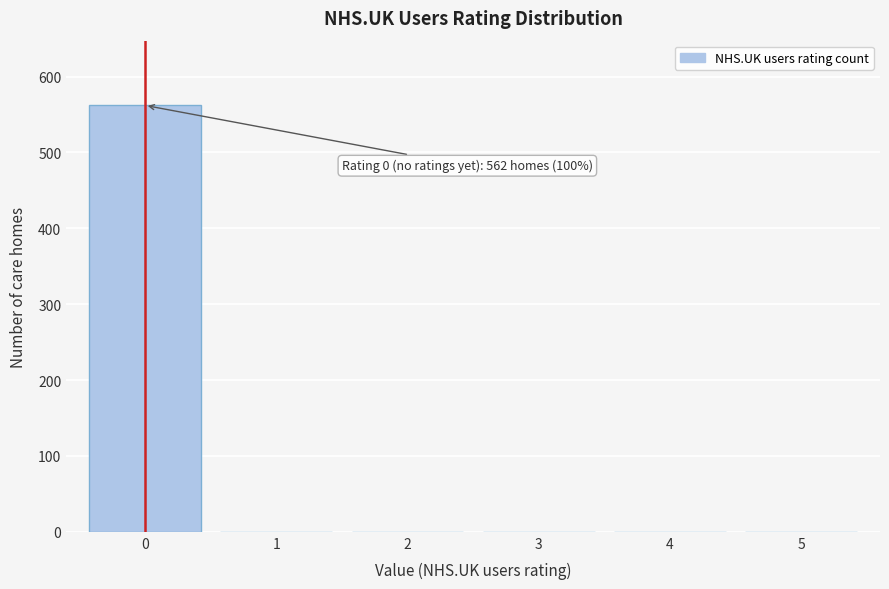

Reading left to right, transcribe all the data shown in this chart.

0=562	1=0	2=0	3=0	4=0	5=0